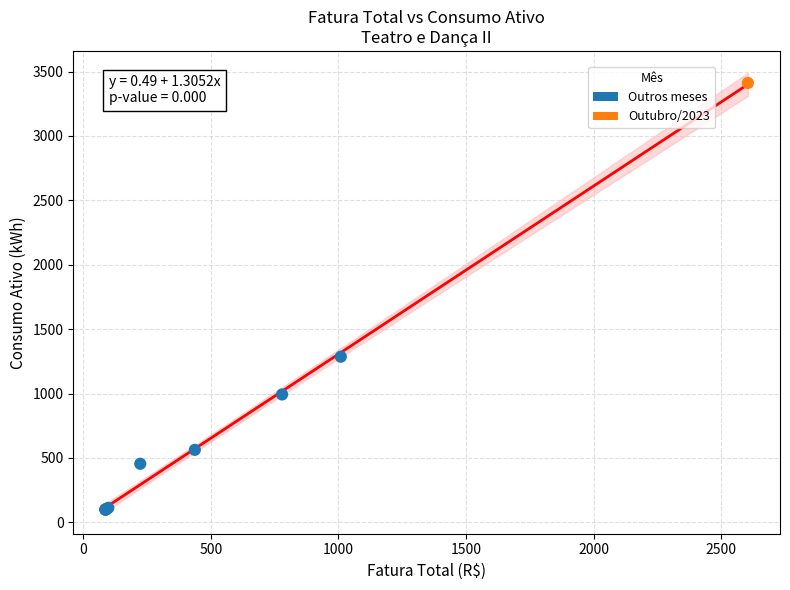

What Y value in the scatter plot is closest to 1755?

1286